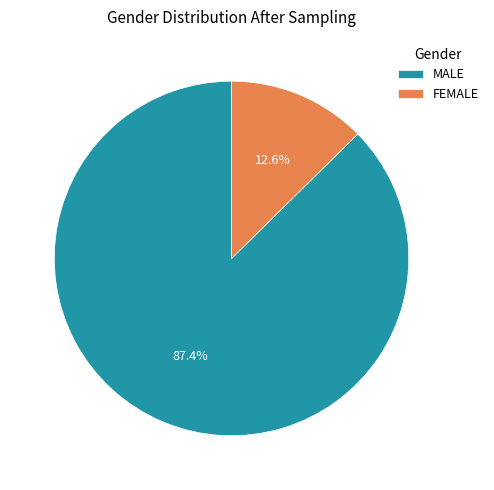

To the nearest percent, what portion does MALE represent?

87%